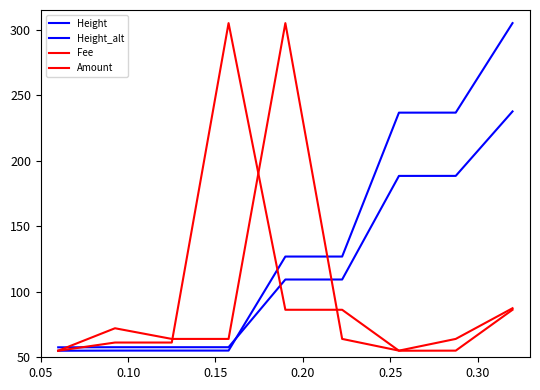

Reading left to right, list all the values displayed in this chart.

Height: 55.0	55.1	55.1	55.1	126.9	126.9	236.7	236.7	305.0
Height_alt: 57.6	57.7	57.7	57.7	109.3	109.3	188.4	188.4	237.6
Fee: 55.0	72.1	64.0	64.0	305.0	64.0	55.1	64.0	87.4
Amount: 55.0	61.2	61.2	305.0	86.2	86.2	55.0	55.1	86.2